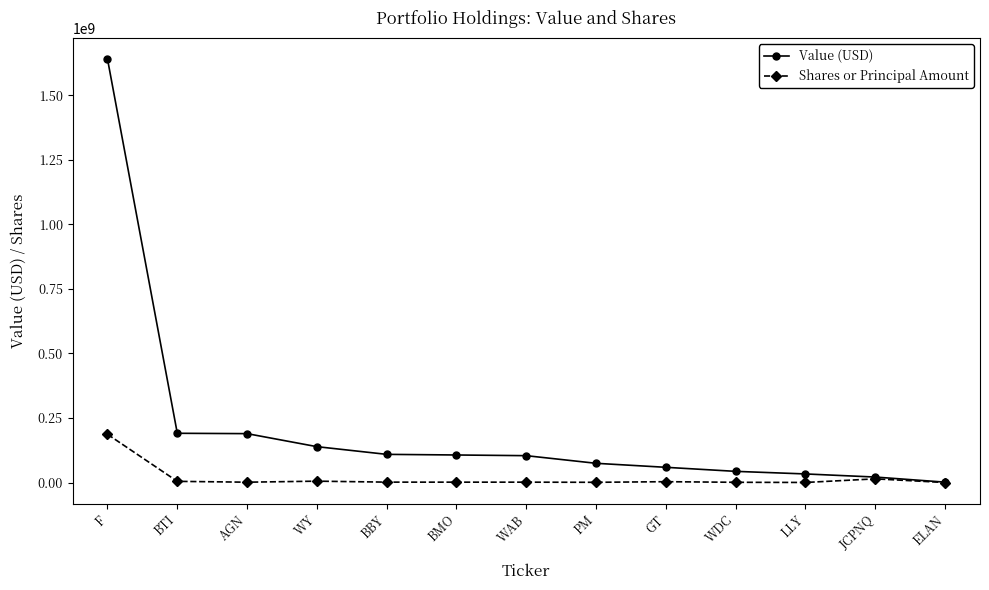

What are all the series names shown in the legend?

Value (USD), Shares or Principal Amount